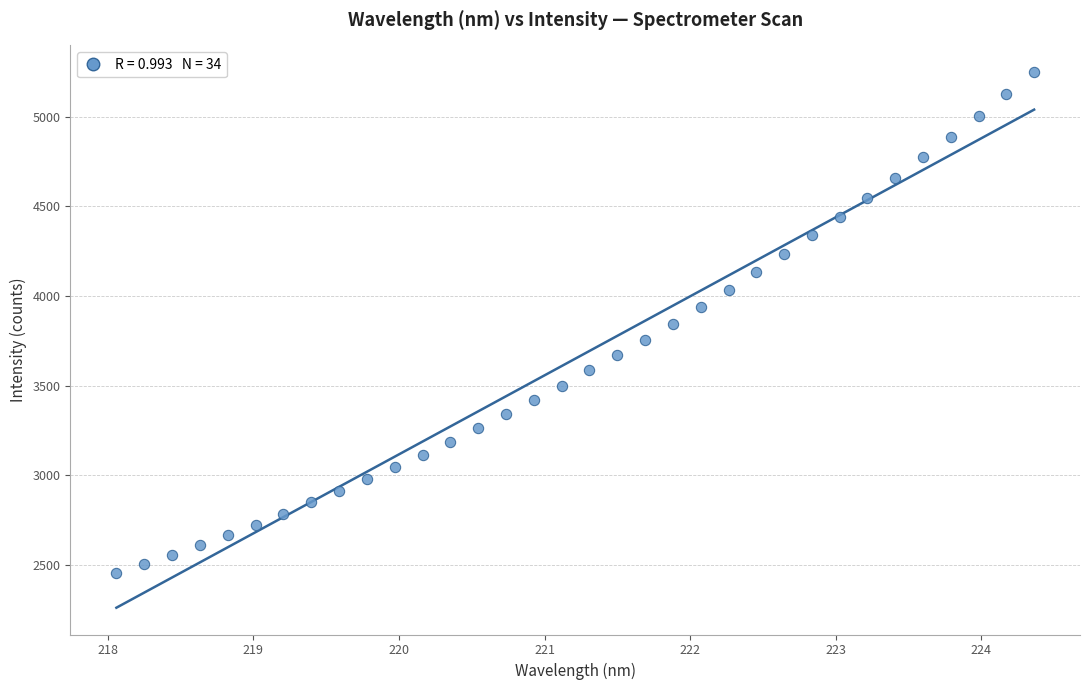

What is the range of X values (max minus min)?

6.3